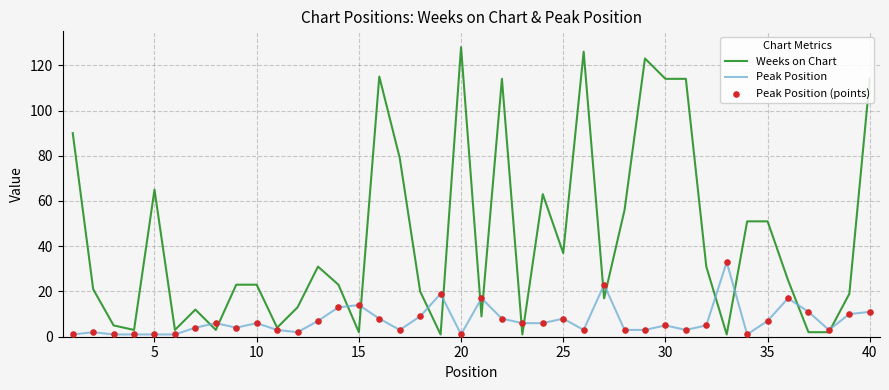

Which series has the largest total across all categories?

Weeks on Chart